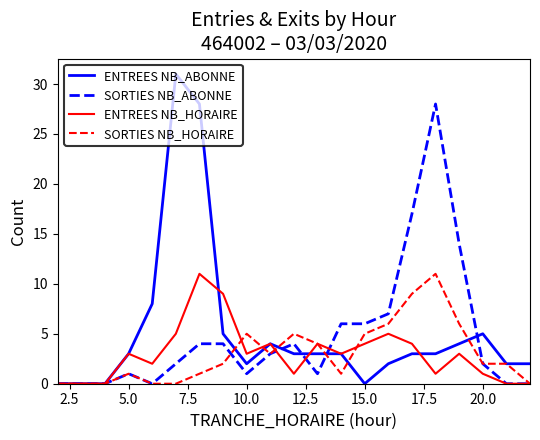

What is the greatest value displayed?

31